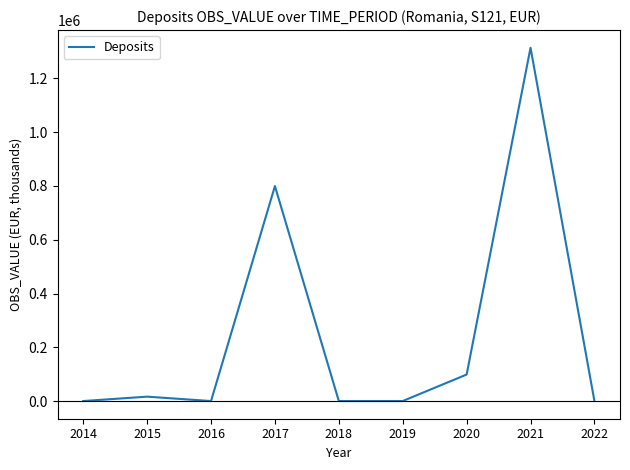

The value at 2021 is 1314043. True or false?

True